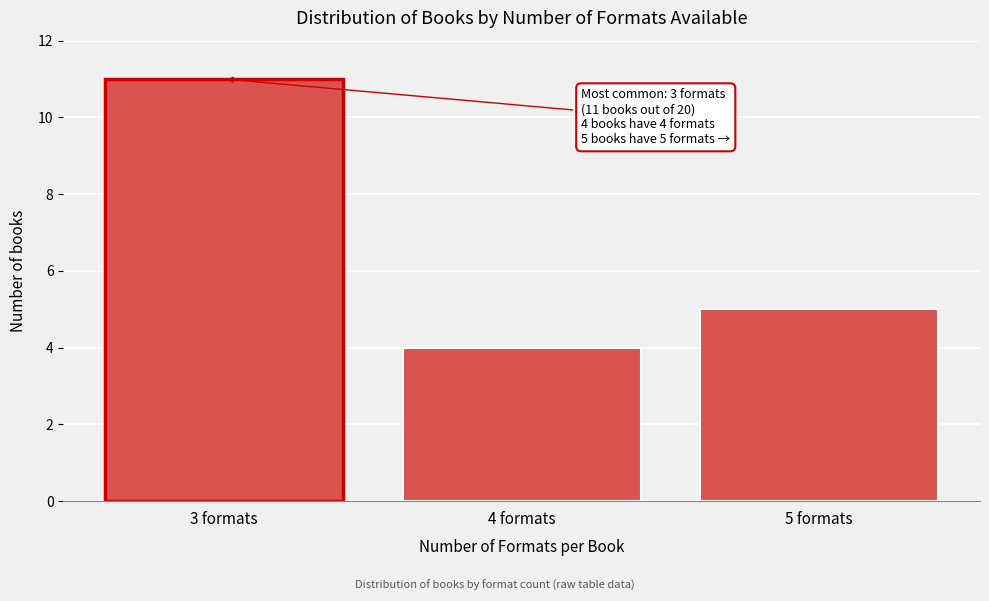

Reading left to right, transcribe all the data shown in this chart.

3 formats=11	4 formats=4	5 formats=5